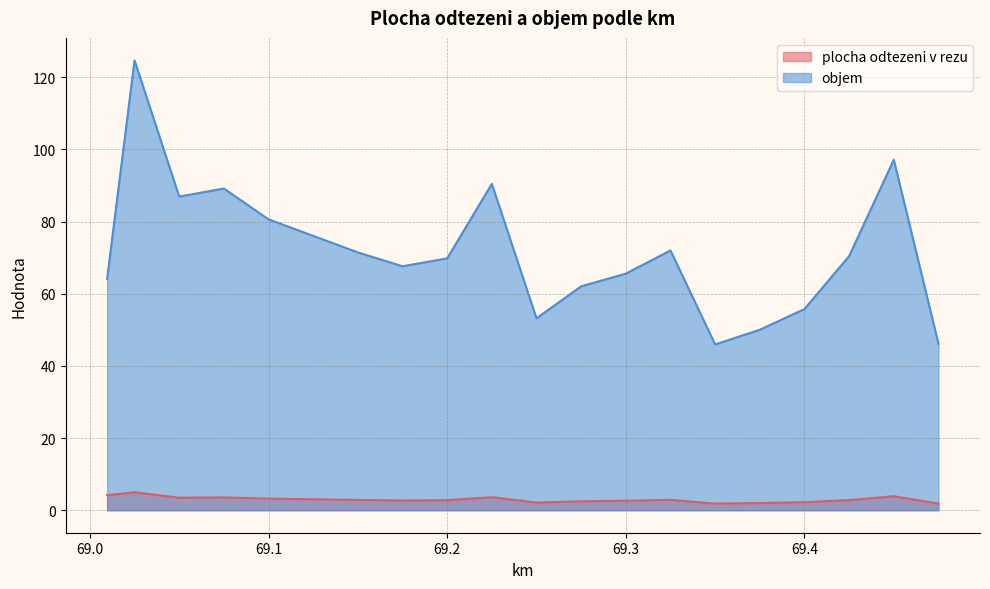

Between 69.025 and 69.375, which is larger?

69.025